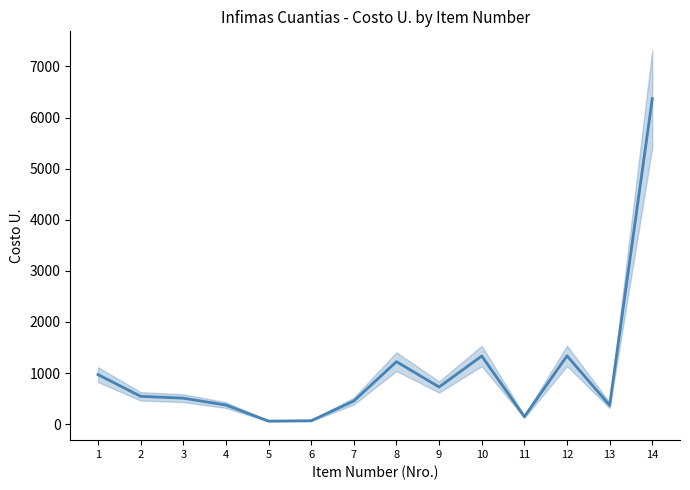

Does the chart display data point markers on the line(s)?

No